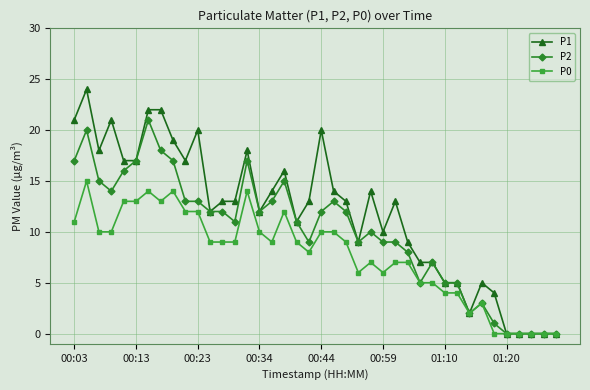

Rank the series by their maximum value, from highest to lowest.

P1, P2, P0